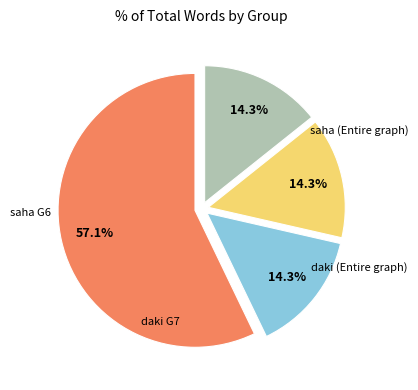

To the nearest percent, what is the combined percentage of saha (Entire graph) and saha G6?

71%